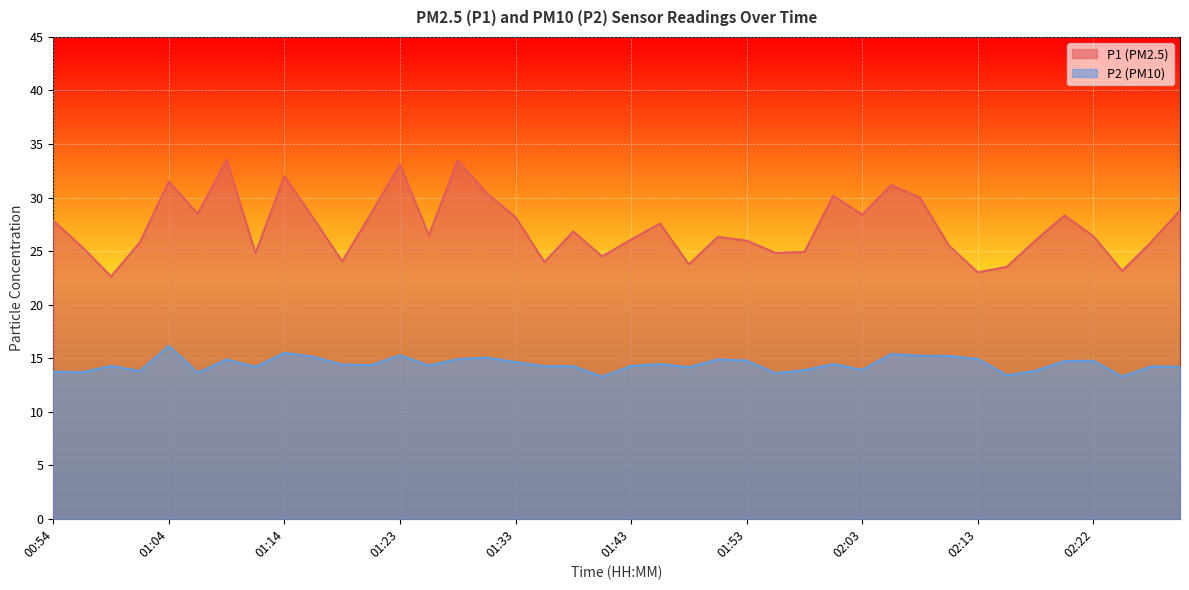

In P1, how many points are lower than both neighbors (excluding endpoints)?

12